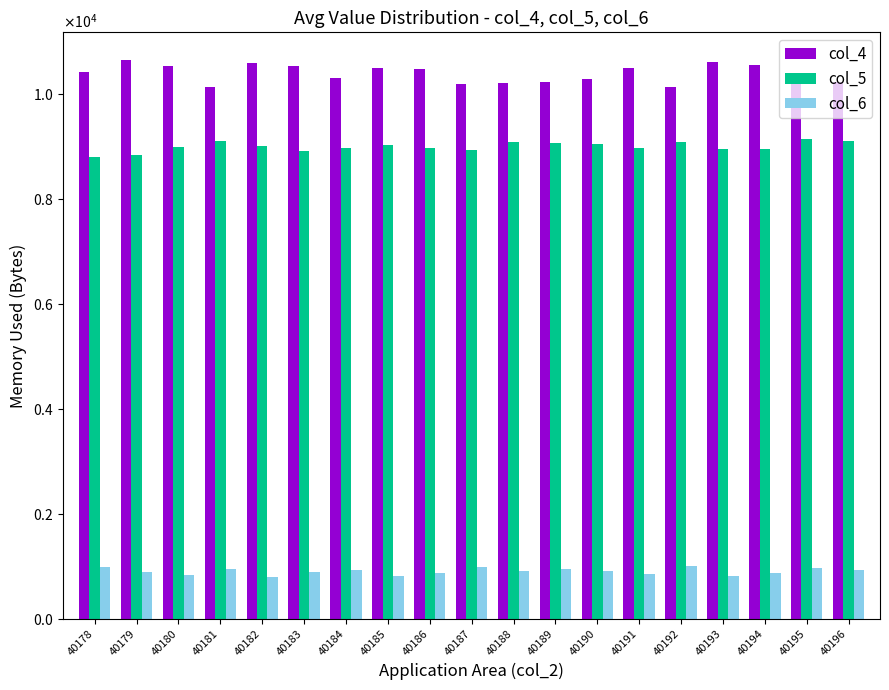

The value of col_6 at 40183 is 885. True or false?

True